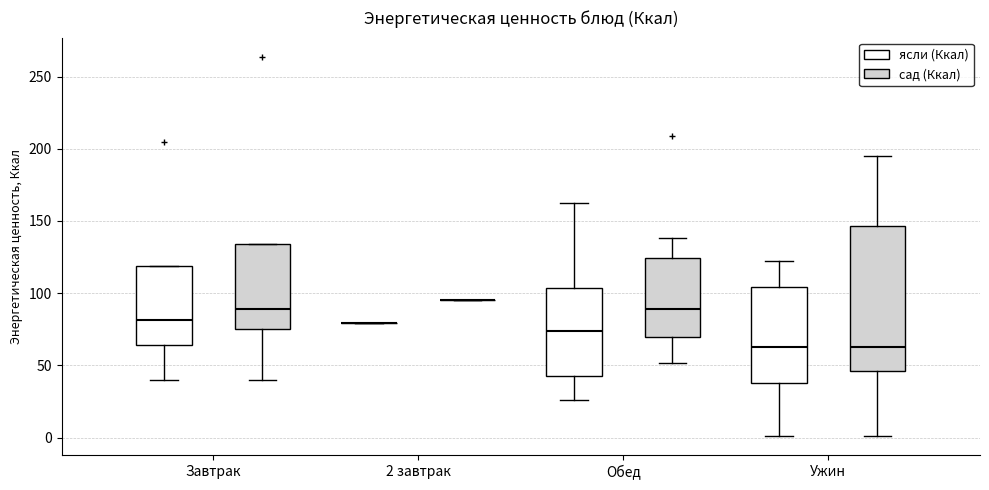

Reading left to right, read every box against the y-axis: the position of its median line, the range the box covers, and the ends of its whiskers. The values are not printed on the chart, so give them approximately, as read against the axis.

Завтрак (ясли (Ккал)): median 80, box 65 to 120, whiskers 40 to 120
Завтрак (сад (Ккал)): median 90, box 75 to 135, whiskers 40 to 135
2 завтрак (ясли (Ккал)): box collapsed to a line at 80, whiskers 80 to 80
2 завтрак (сад (Ккал)): box collapsed to a line at 95, whiskers 95 to 95
Обед (ясли (Ккал)): median 75, box 45 to 105, whiskers 25 to 165
Обед (сад (Ккал)): median 90, box 70 to 125, whiskers 50 to 140
Ужин (ясли (Ккал)): median 65, box 40 to 105, whiskers 0 to 120
Ужин (сад (Ккал)): median 65, box 45 to 145, whiskers 0 to 195